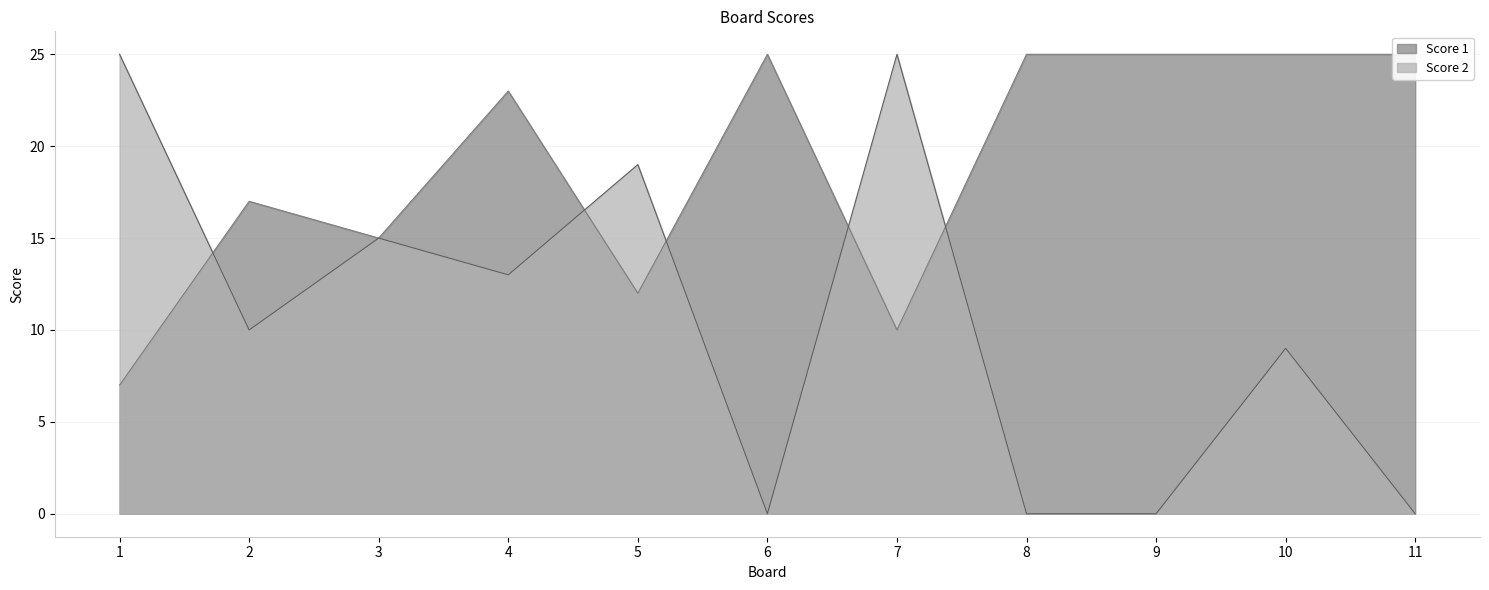

What is the sum of all Score 2 values?

116